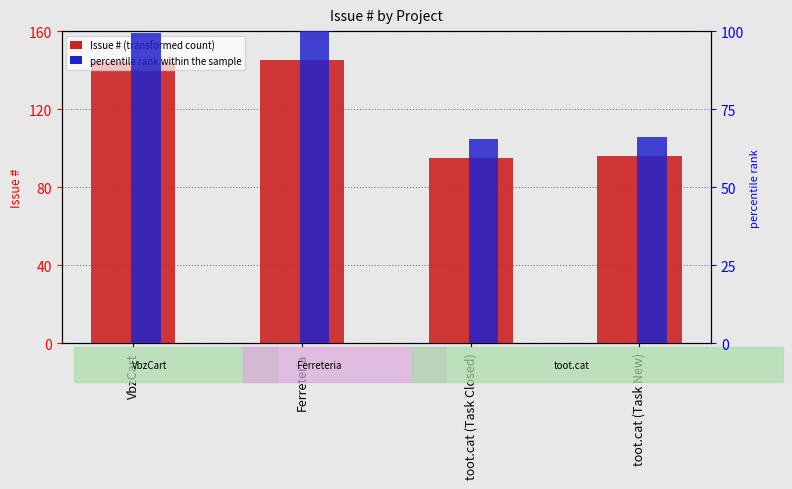

What is the difference between the highest and lowest values at Ferreteria?

45.0